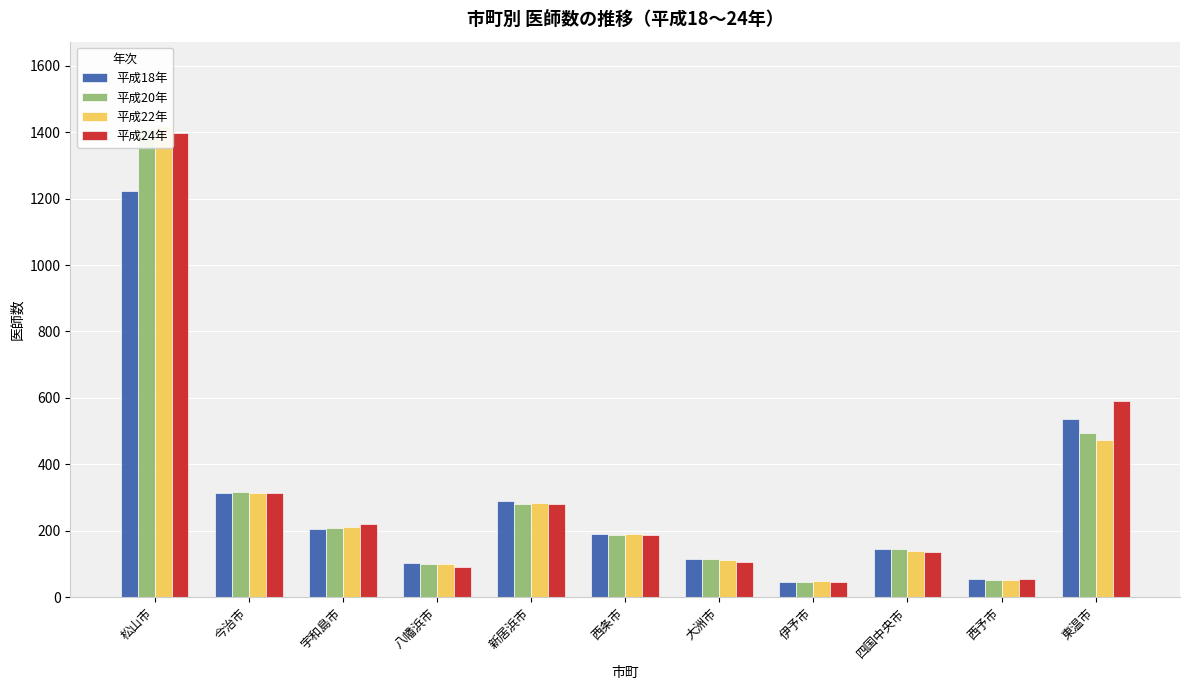

What are all the series names shown in the legend?

平成18年, 平成20年, 平成22年, 平成24年